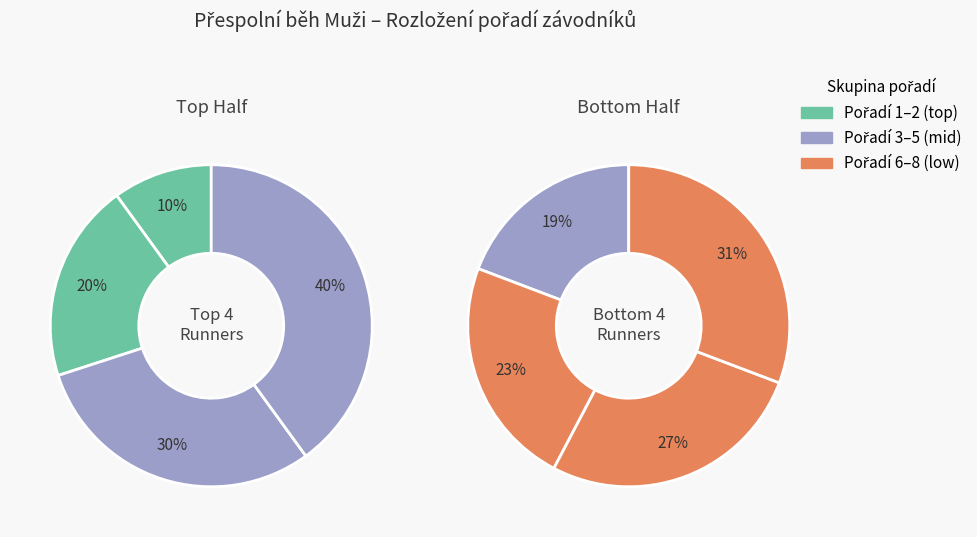

True or false: Šatra Alois accounts for 12% of the total.

False